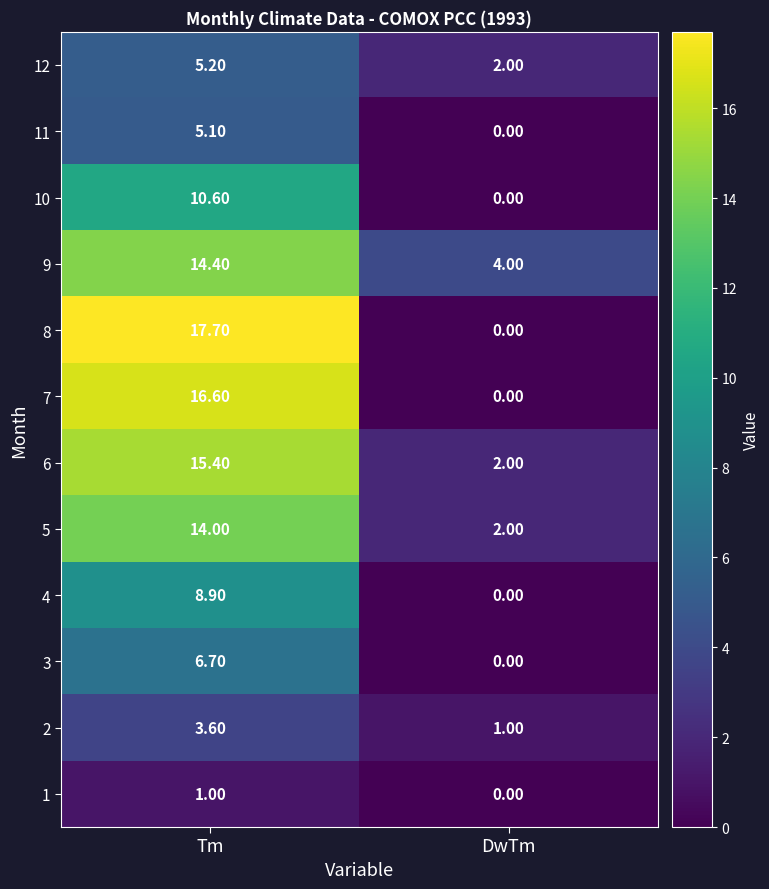

At how many categories does at least one series exceed 15?

1